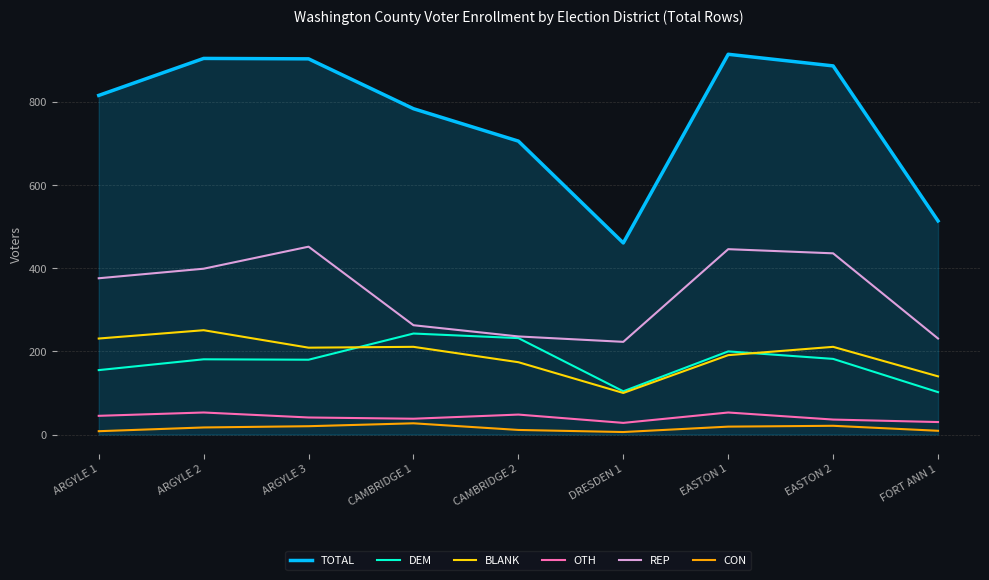

What is the average value of the BLANK series?

191